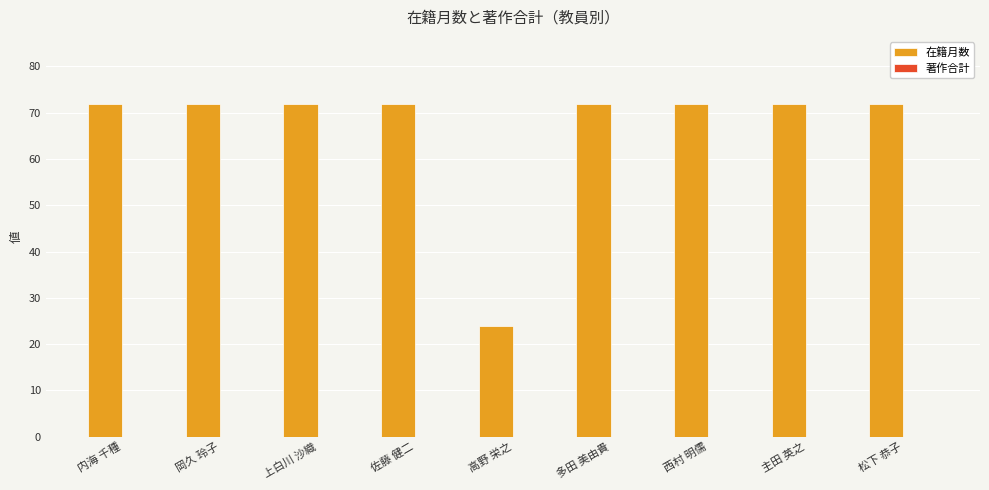

Reading left to right, list all the values displayed in this chart.

72	72	72	72	24	72	72	72	72